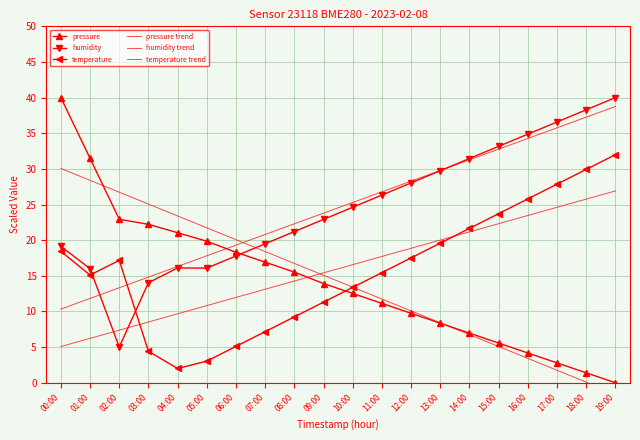

Is the value of temperature trend at 08:00 greater than the value of humidity at 09:00?

No